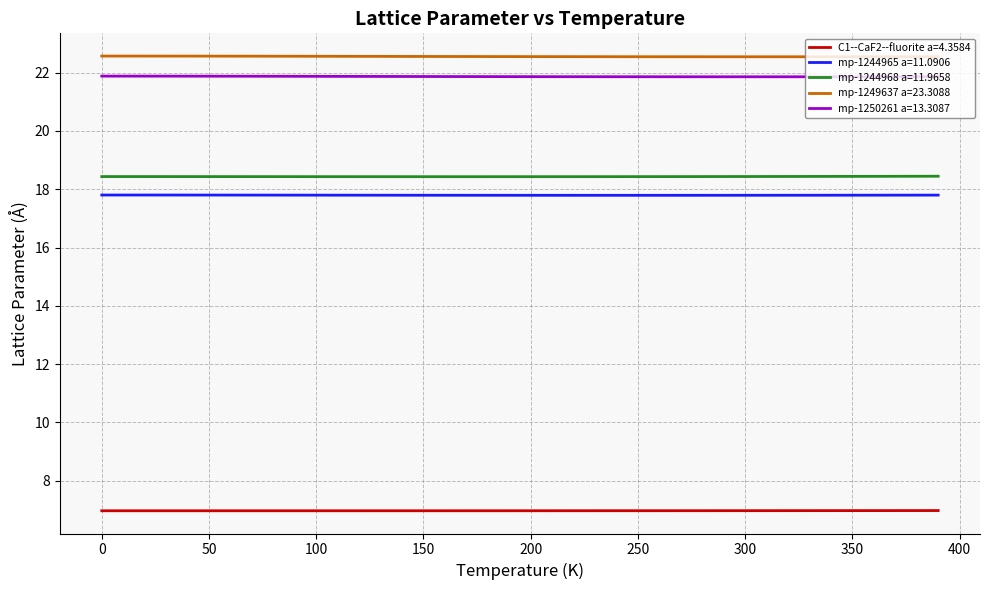

True or false: mp-1244965 a=11.0906 and mp-1250261 a=13.3087 cross at least once.

False